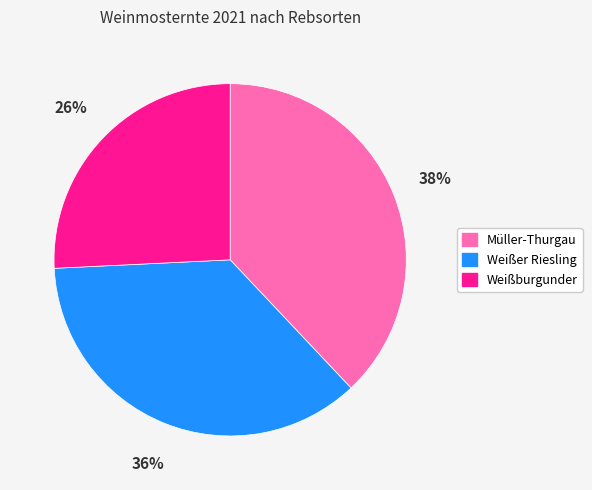

To the nearest percent, what is the difference between the Weißer Riesling and Weißburgunder slice percentages?

10%